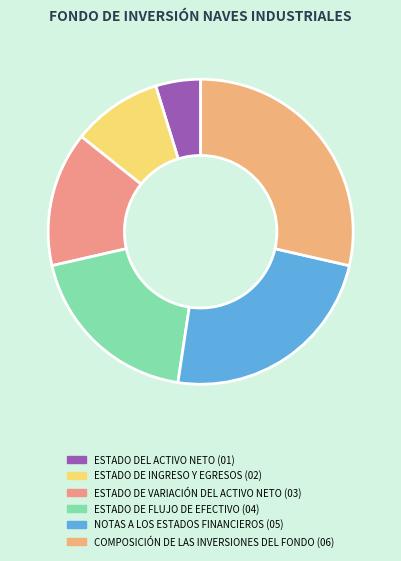

How many slices are in this pie chart?

6